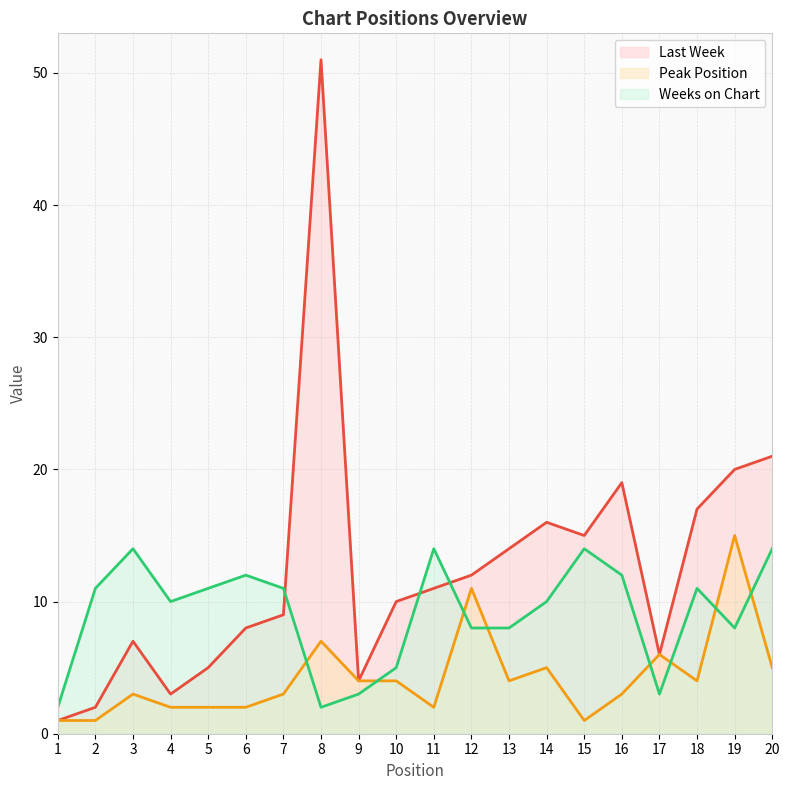

What is the difference between the maximum and second lowest values in the Weeks on Chart series?

12